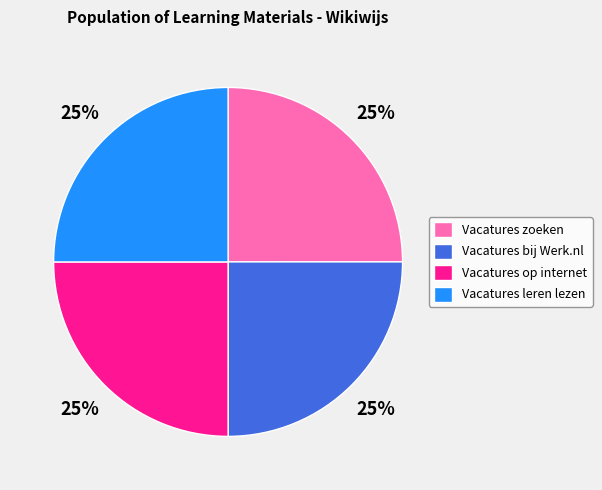

To the nearest percent, what percentage of the pie is Vacatures zoeken?

25%